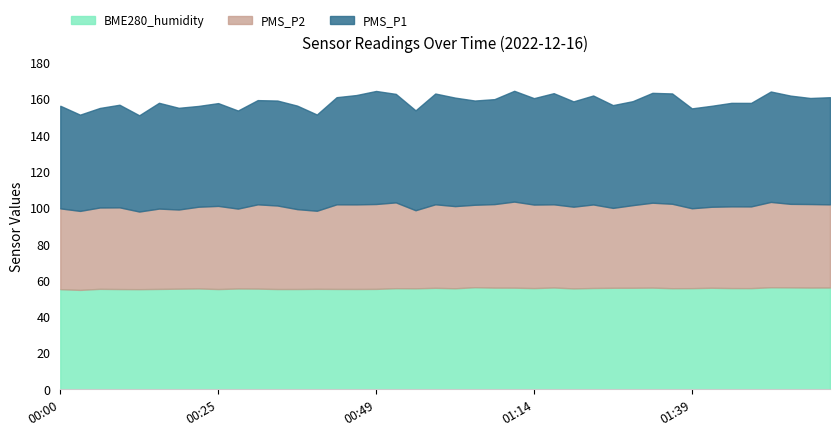

Read the PMS_P2 value at 00:46.

46.6